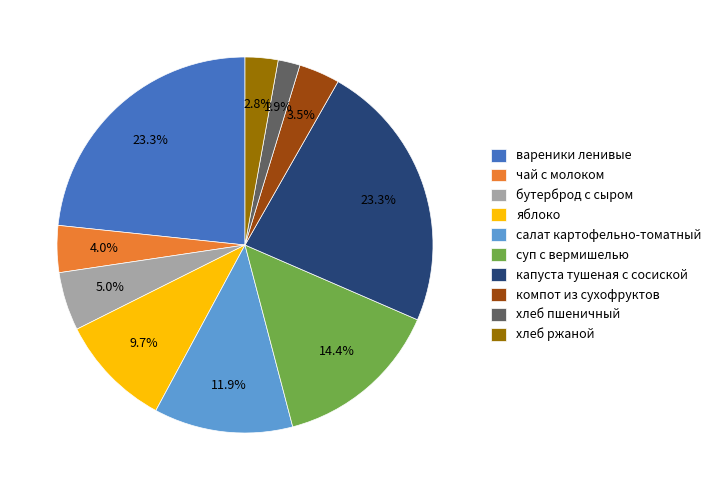

What is the smallest slice in the pie chart?

хлеб пшеничный